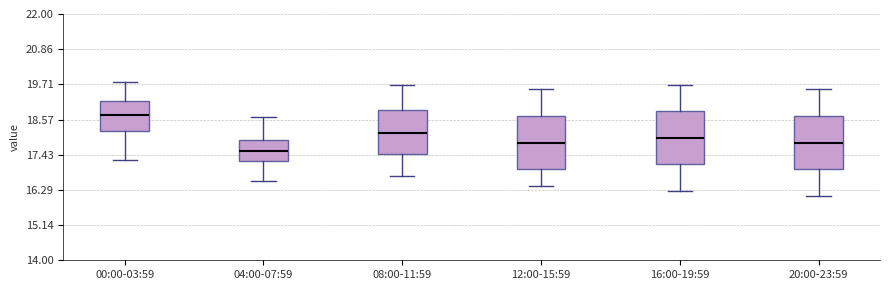

Reading left to right, read every box against the y-axis: the position of its median line, the range the box covers, and the ends of its whiskers. The values are not printed on the chart, so give them approximately, as read against the axis.

00:00-03:59: median 18.8, box 18.2 to 19.2, whiskers 17.2 to 19.8
04:00-07:59: median 17.6, box 17.2 to 18.0, whiskers 16.6 to 18.6
08:00-11:59: median 18.2, box 17.4 to 18.8, whiskers 16.8 to 19.8
12:00-15:59: median 17.8, box 17.0 to 18.6, whiskers 16.4 to 19.6
16:00-19:59: median 18.0, box 17.2 to 18.8, whiskers 16.2 to 19.8
20:00-23:59: median 17.8, box 17.0 to 18.6, whiskers 16.2 to 19.6